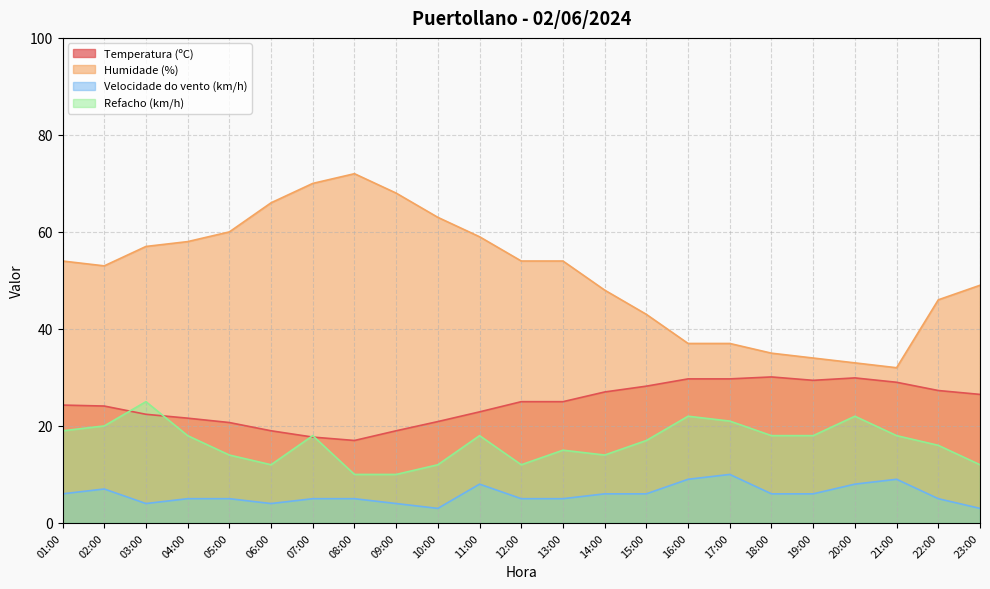

Reading left to right, what are all the values shown in this chart?

Temperatura (ºC): 01:00=24.3	02:00=24.1	03:00=22.4	04:00=21.6	05:00=20.7	06:00=19.0	07:00=17.7	08:00=17.0	09:00=19.0	10:00=20.9	11:00=22.9	12:00=25.0	13:00=25.0	14:00=27.0	15:00=28.2	16:00=29.7	17:00=29.7	18:00=30.1	19:00=29.4	20:00=29.9	21:00=29.0	22:00=27.3	23:00=26.5
Humidade (%): 01:00=54.0	02:00=53.0	03:00=57.0	04:00=58.0	05:00=60.0	06:00=66.0	07:00=70.0	08:00=72.0	09:00=68.0	10:00=63.0	11:00=59.0	12:00=54.0	13:00=54.0	14:00=48.0	15:00=43.0	16:00=37.0	17:00=37.0	18:00=35.0	19:00=34.0	20:00=33.0	21:00=32.0	22:00=46.0	23:00=49.0
Velocidade do vento (km/h): 01:00=6.0	02:00=7.0	03:00=4.0	04:00=5.0	05:00=5.0	06:00=4.0	07:00=5.0	08:00=5.0	09:00=4.0	10:00=3.0	11:00=8.0	12:00=5.0	13:00=5.0	14:00=6.0	15:00=6.0	16:00=9.0	17:00=10.0	18:00=6.0	19:00=6.0	20:00=8.0	21:00=9.0	22:00=5.0	23:00=3.0
Refacho (km/h): 01:00=19.0	02:00=20.0	03:00=25.0	04:00=18.0	05:00=14.0	06:00=12.0	07:00=18.0	08:00=10.0	09:00=10.0	10:00=12.0	11:00=18.0	12:00=12.0	13:00=15.0	14:00=14.0	15:00=17.0	16:00=22.0	17:00=21.0	18:00=18.0	19:00=18.0	20:00=22.0	21:00=18.0	22:00=16.0	23:00=12.0